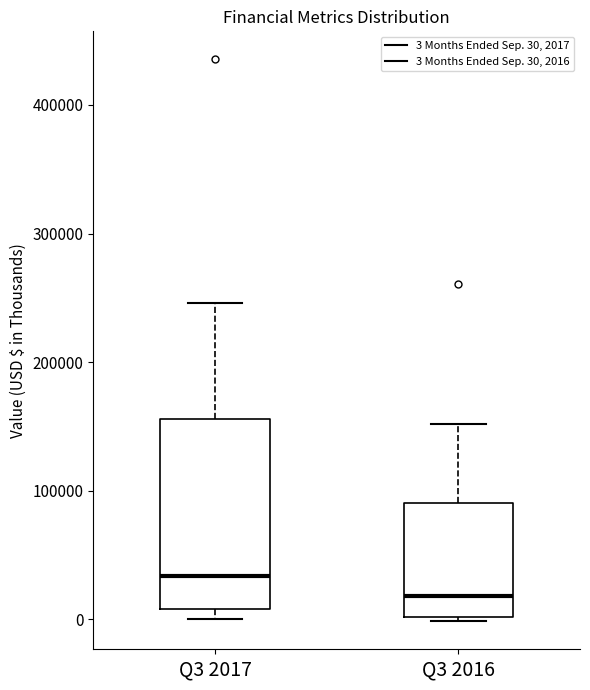

Reading left to right, transcribe this box plot: for each box, give where its median line is, the range the box spans, and where its two whiskers end, as read against the y-axis. The values are not printed on the chart, so give them approximately, as read against the axis.

Q3 2017: median 30000, box 10000 to 160000, whiskers 0 to 250000
Q3 2016: median 20000, box 0 to 90000, whiskers 0 (just below the box's lower edge) to 150000